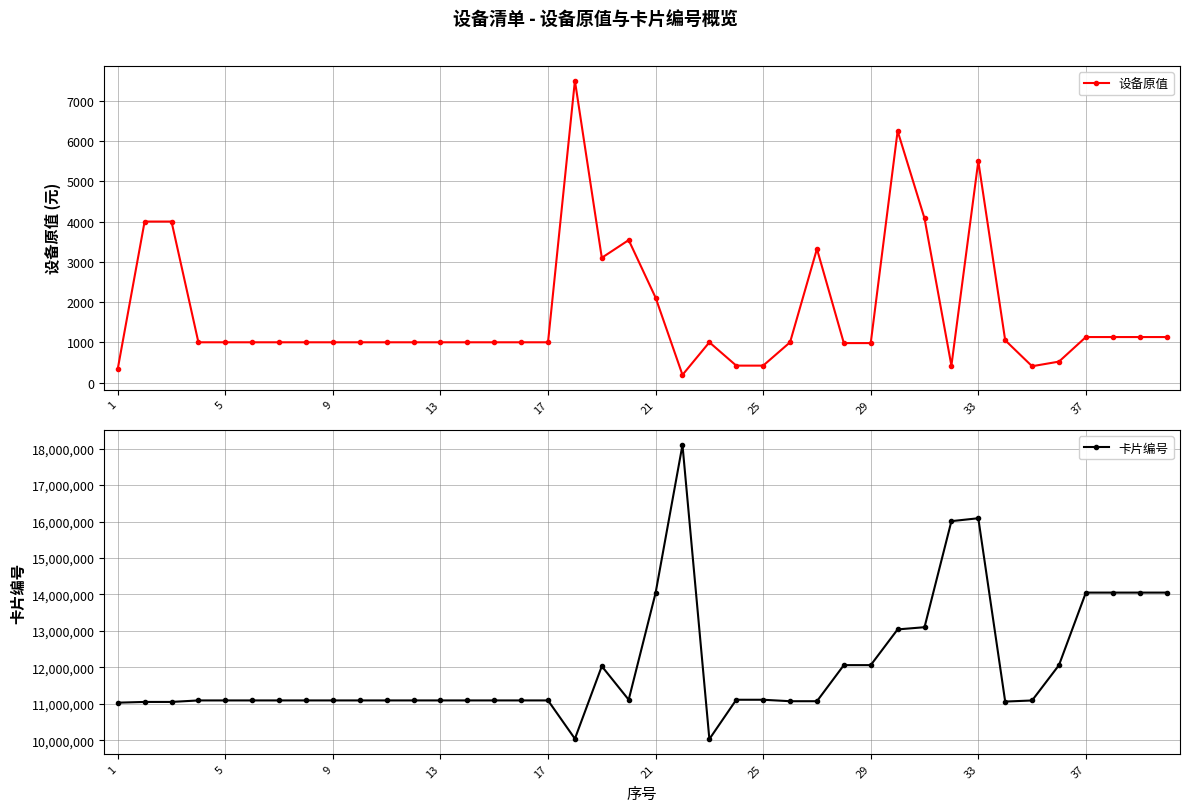

At how many categories does at least one series exceed 9731637?

40